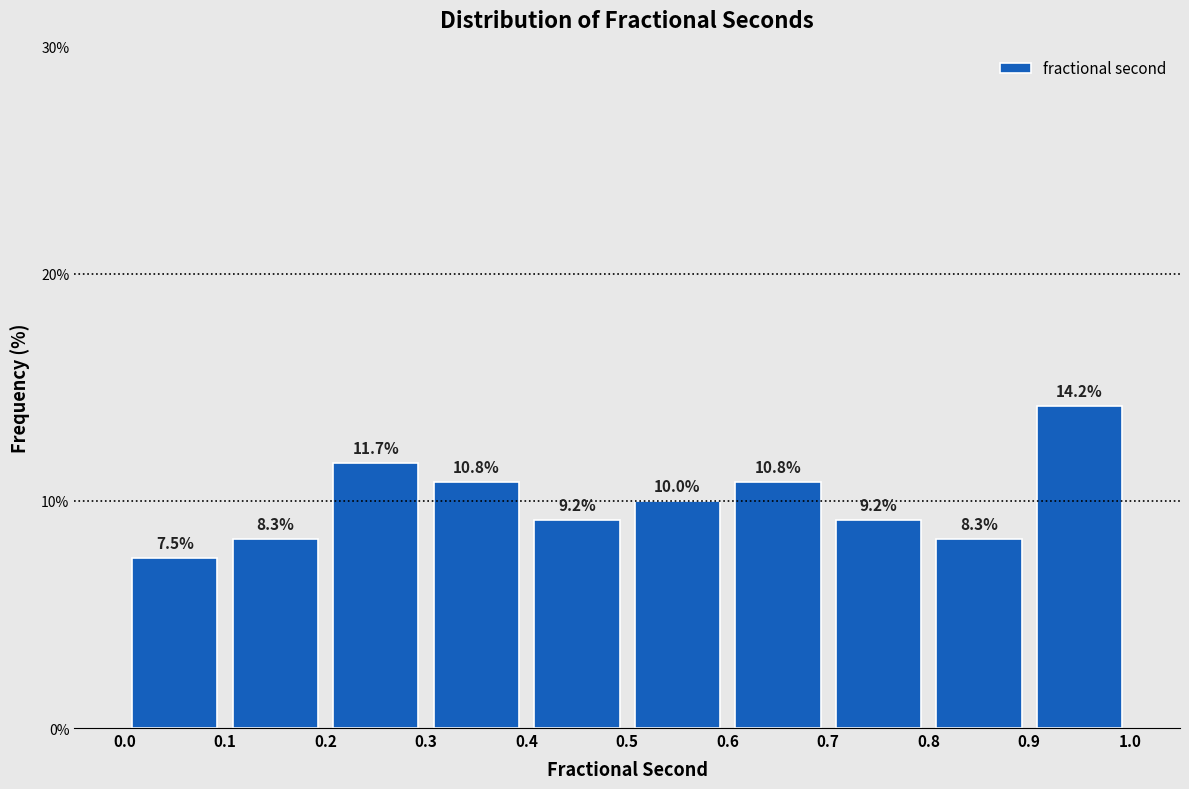

What is the height of the bar covering 0.4 to 0.5 on the x-axis?

9.2